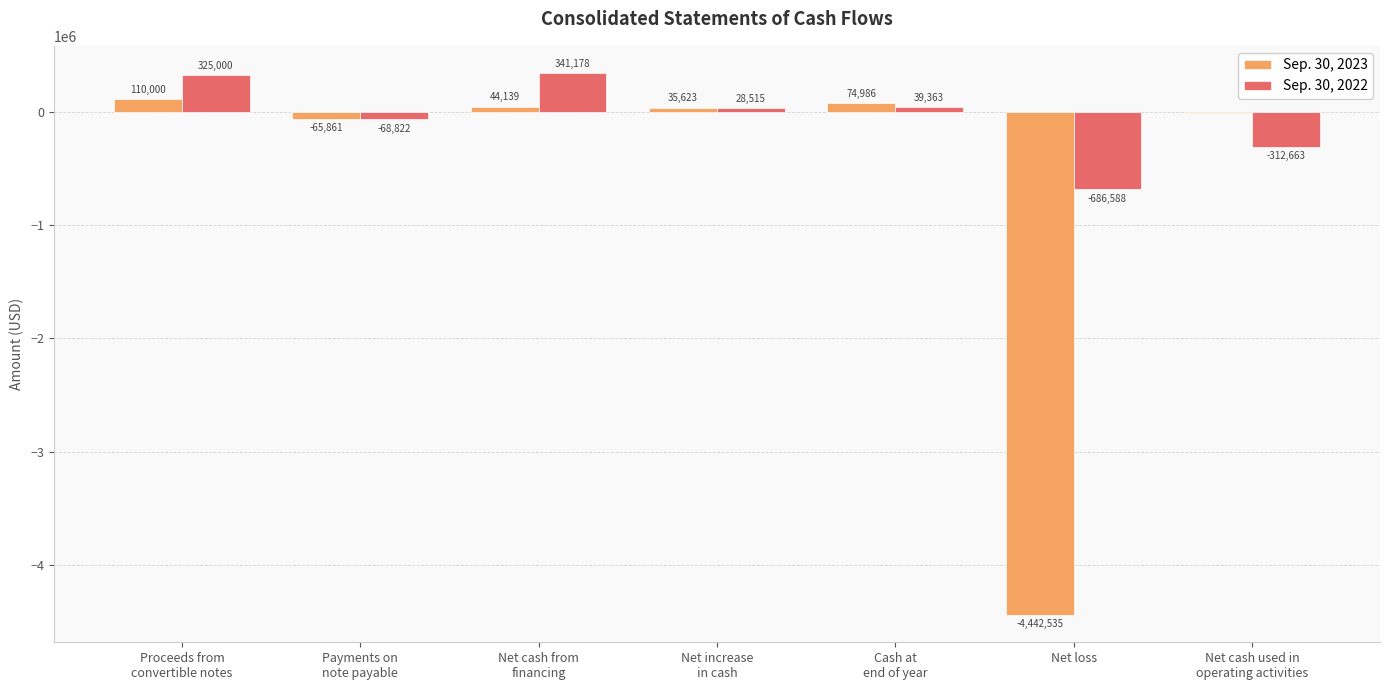

Count the number of categories in the chart.

7